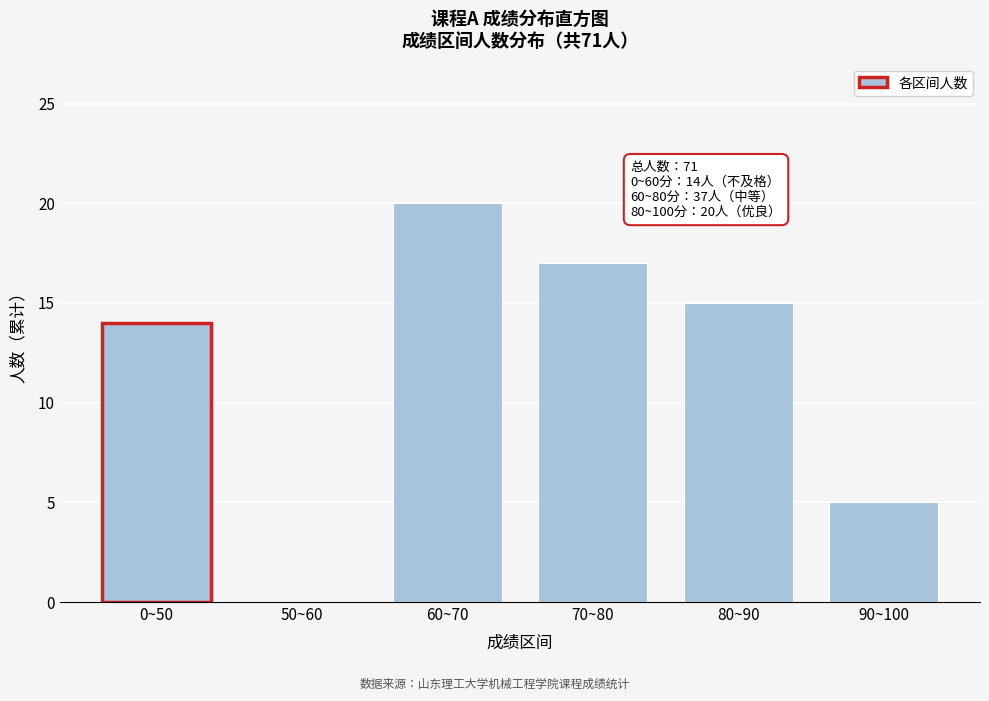

Reading right to left, transcribe all the data shown in this chart.

90~100=5	80~90=15	70~80=17	60~70=20	50~60=0	0~50=14